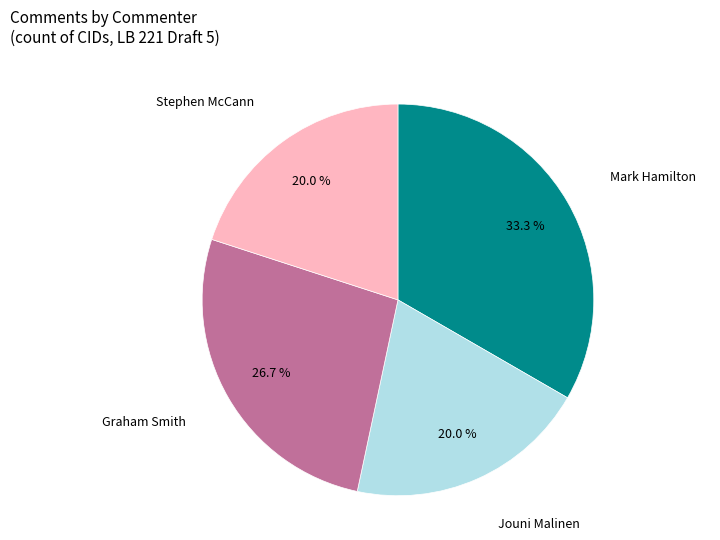

To the nearest percent, what is the difference between the largest and smallest slice percentages?

13%